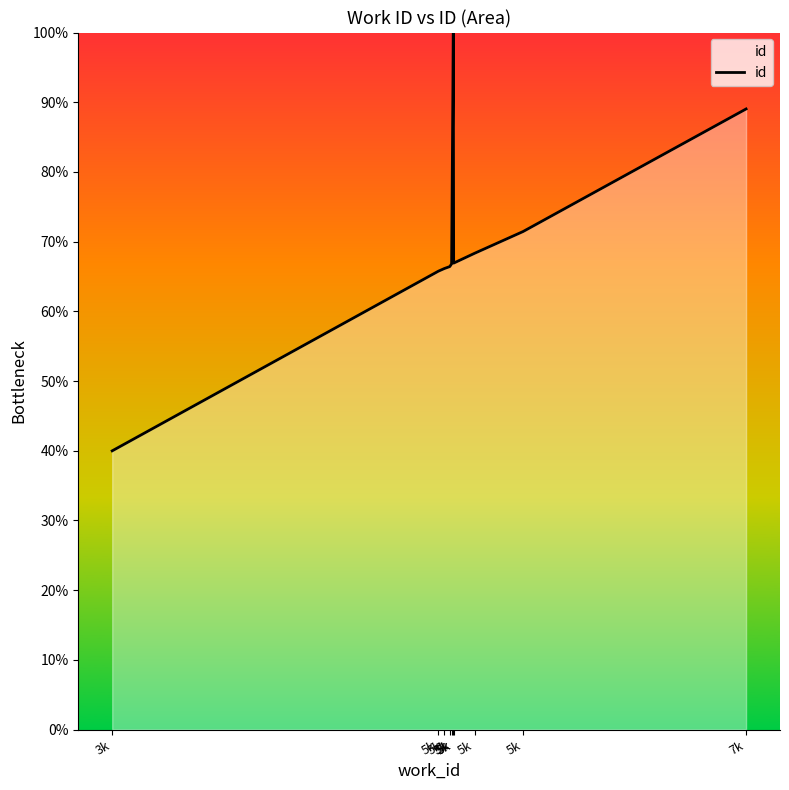

Which has a higher value, 7k or 5k?

7k